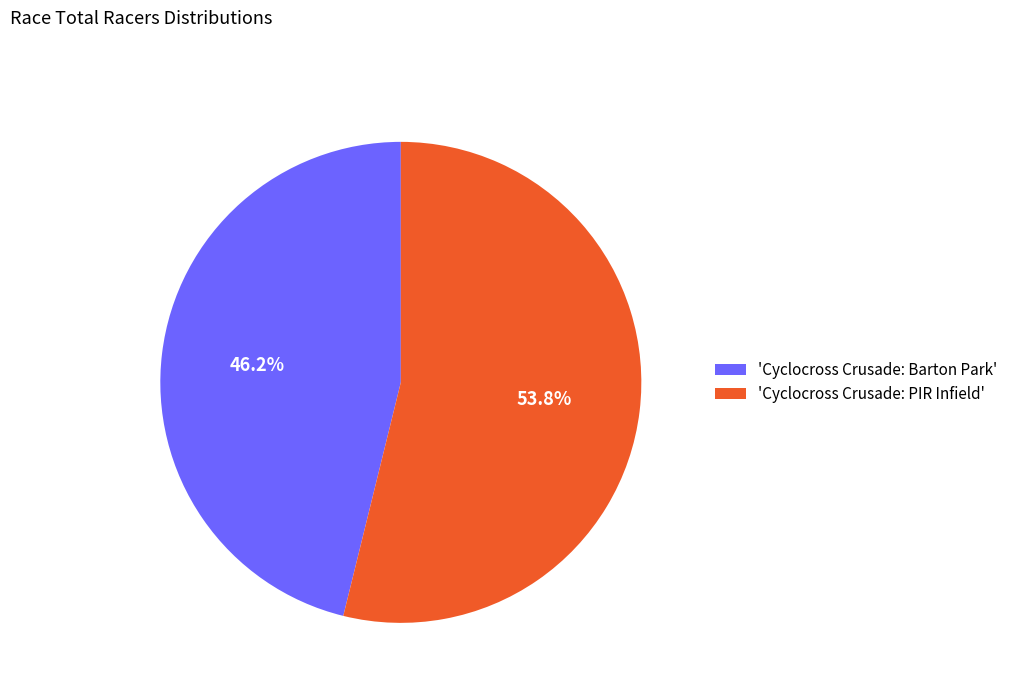

How many segments does this pie chart have?

2